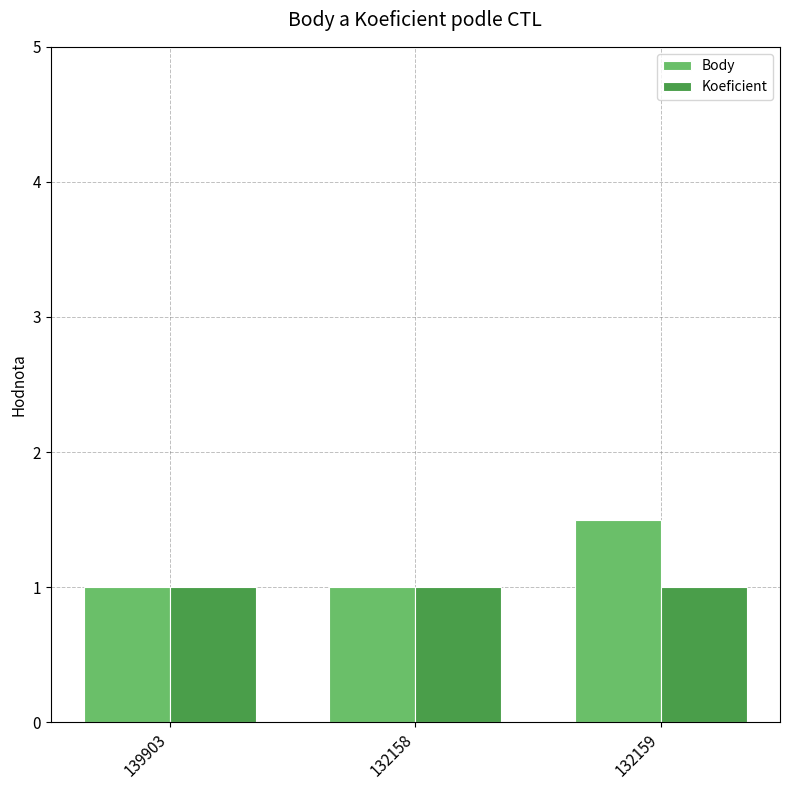

How many categories are shown in the chart?

3